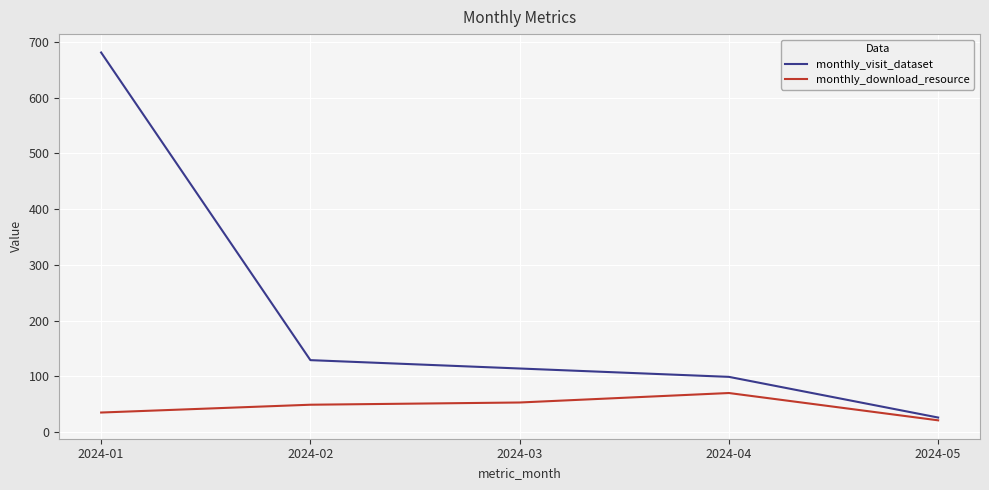

Reading right to left, extract all data points from this chart.

monthly_visit_dataset: 26	99	114	129	681
monthly_download_resource: 21	70	53	49	35